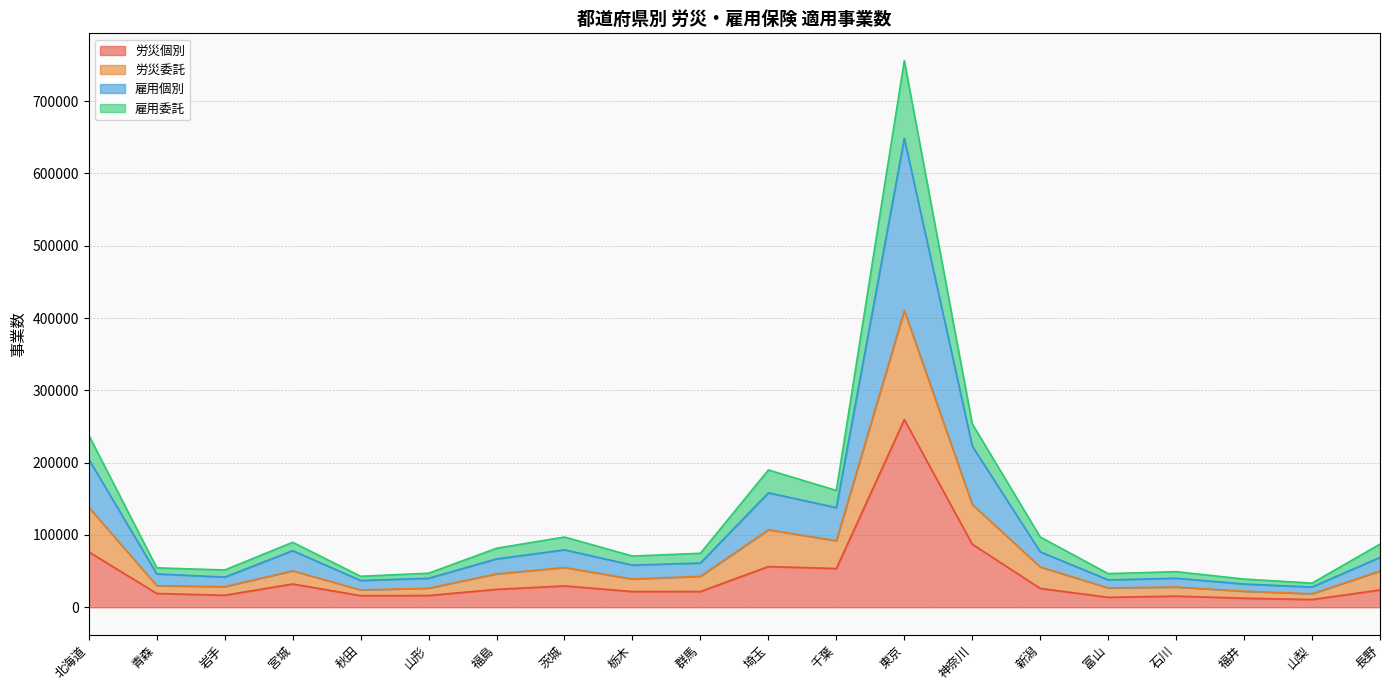

True or false: 労災個別 has a value of 23906 at 長野.

True